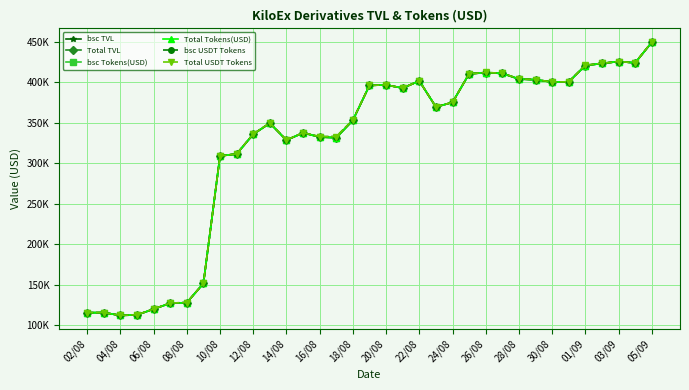

List the series in order of their peak value, highest first.

bsc USDT Tokens, Total USDT Tokens, bsc TVL, Total TVL, bsc Tokens(USD), Total Tokens(USD)